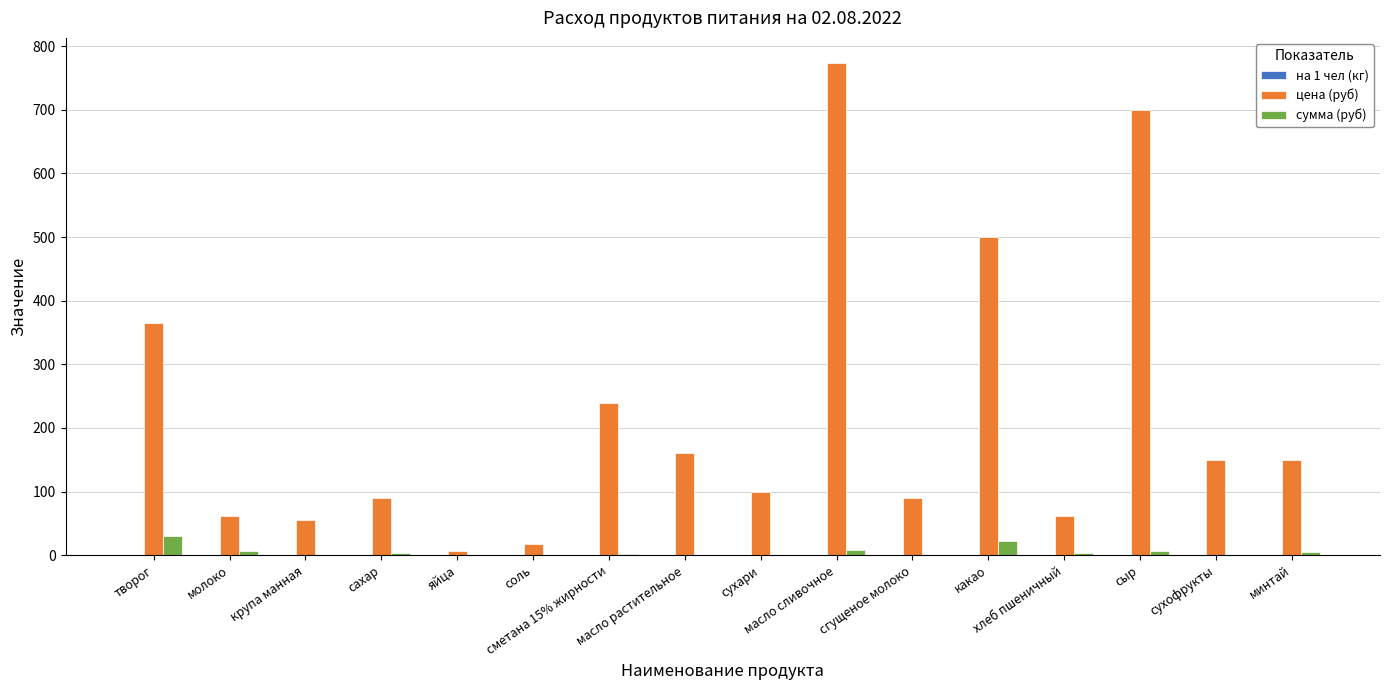

What is the highest value of the сумма (руб) series?

30.6